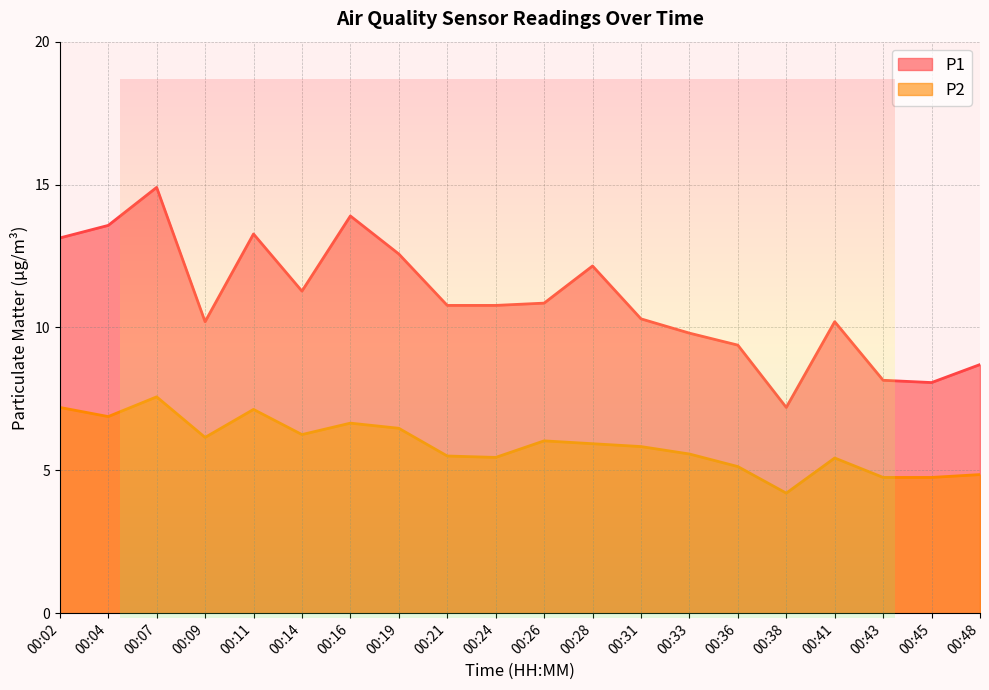

At 00:45, list the series in order from largest to smallest.

P1, P2